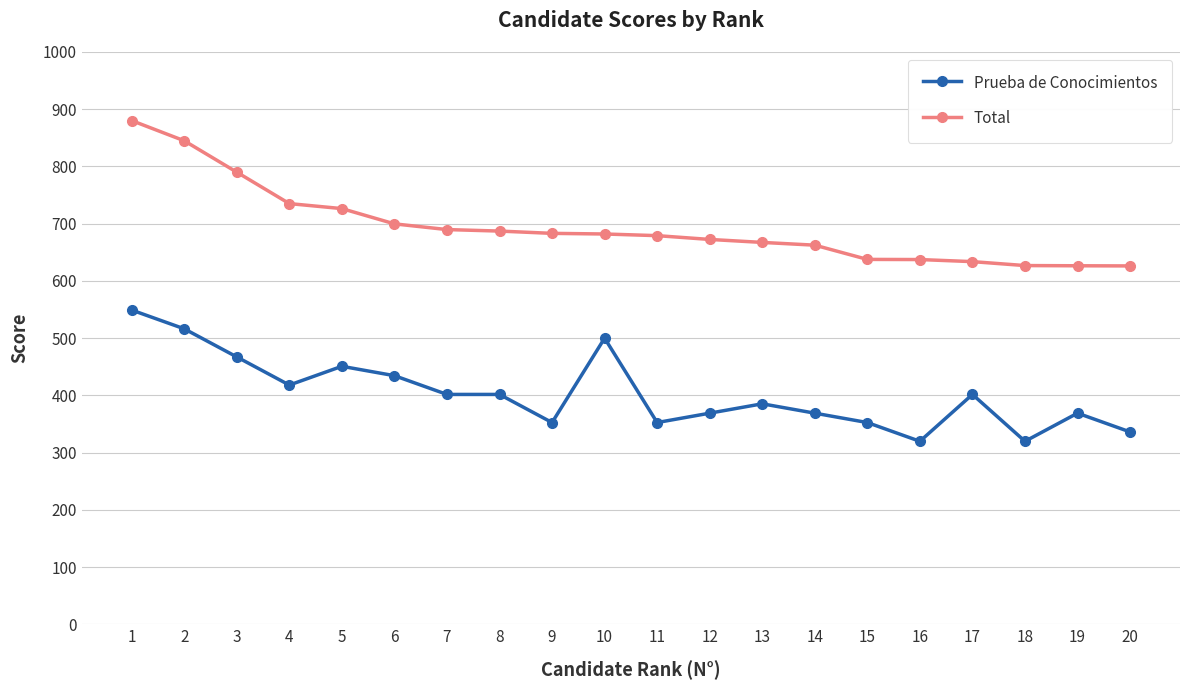

True or false: Prueba de Conocimientos and Total cross at least once.

False